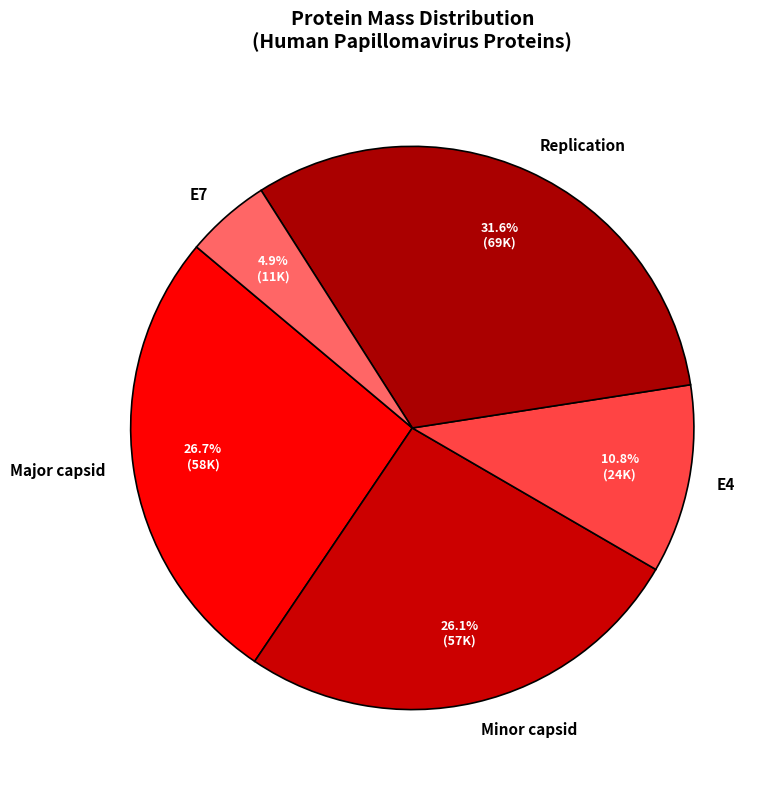

Rank the categories by value from highest to lowest.

Replication, Major capsid, Minor capsid, E4, E7